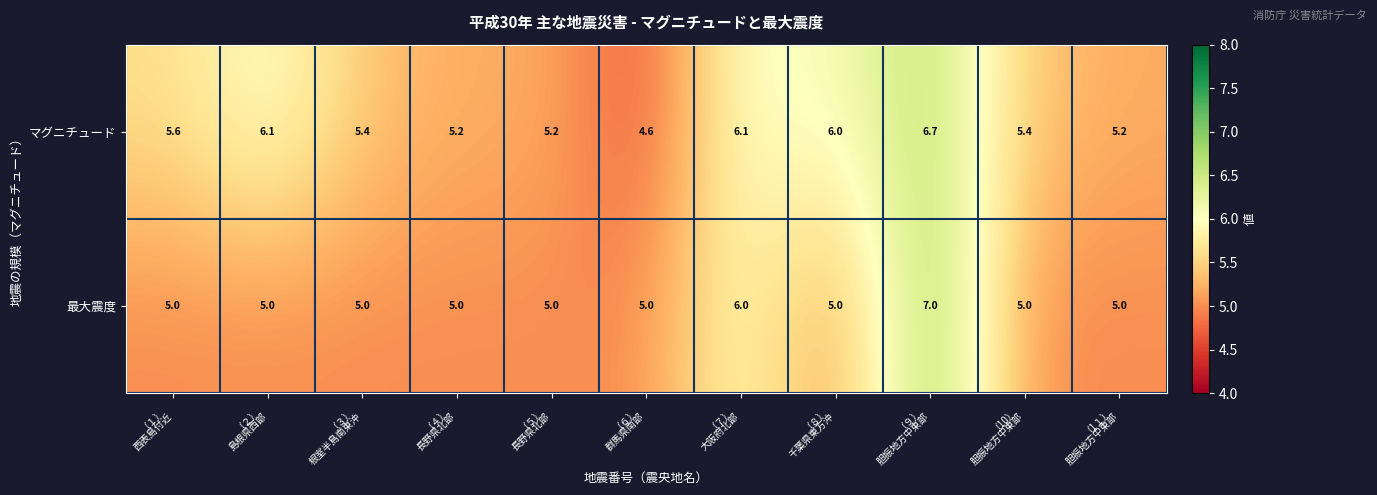

How many 最大震度 values are between 5 and 6?

10